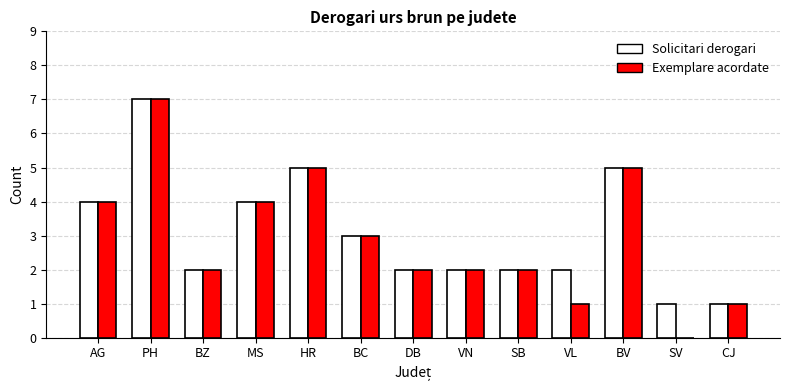

Is it true that Exemplare acordate equals 11 at PH?

False